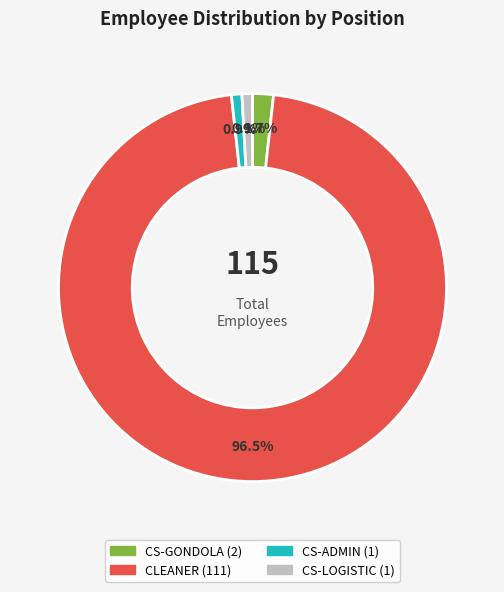

Is there any slice that represents more than half of the pie?

Yes